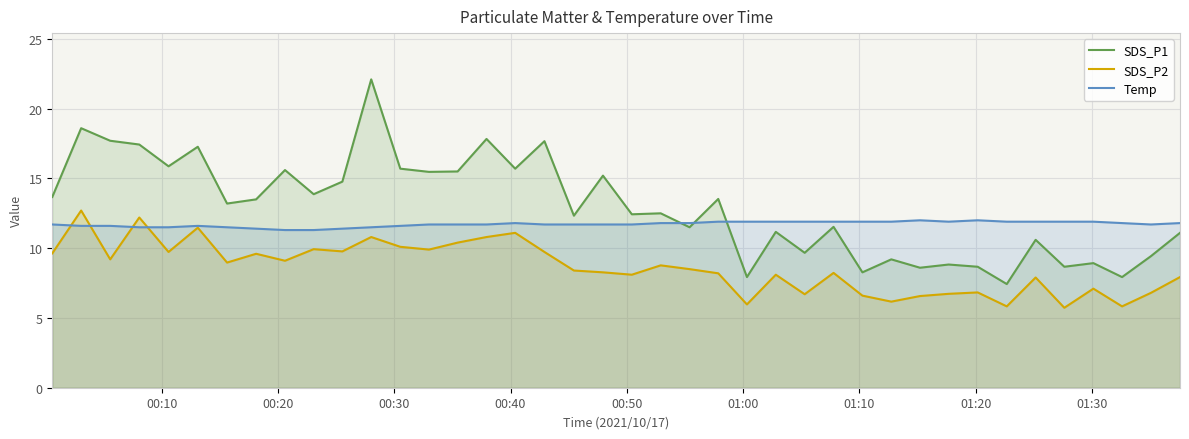

What is the minimum value shown in the chart?

5.7